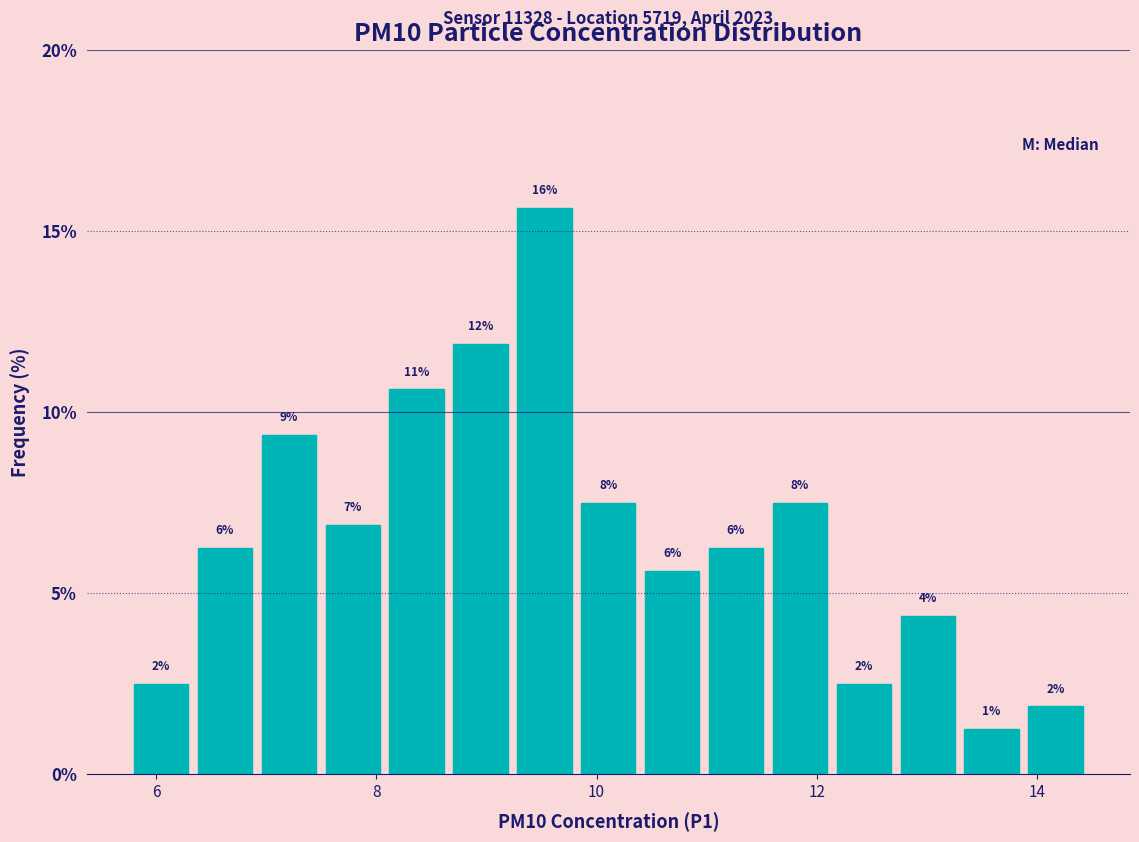

Around what value on the x-axis is the tallest bar? Give the approximate position of its centre, as read against the axis.

9.6